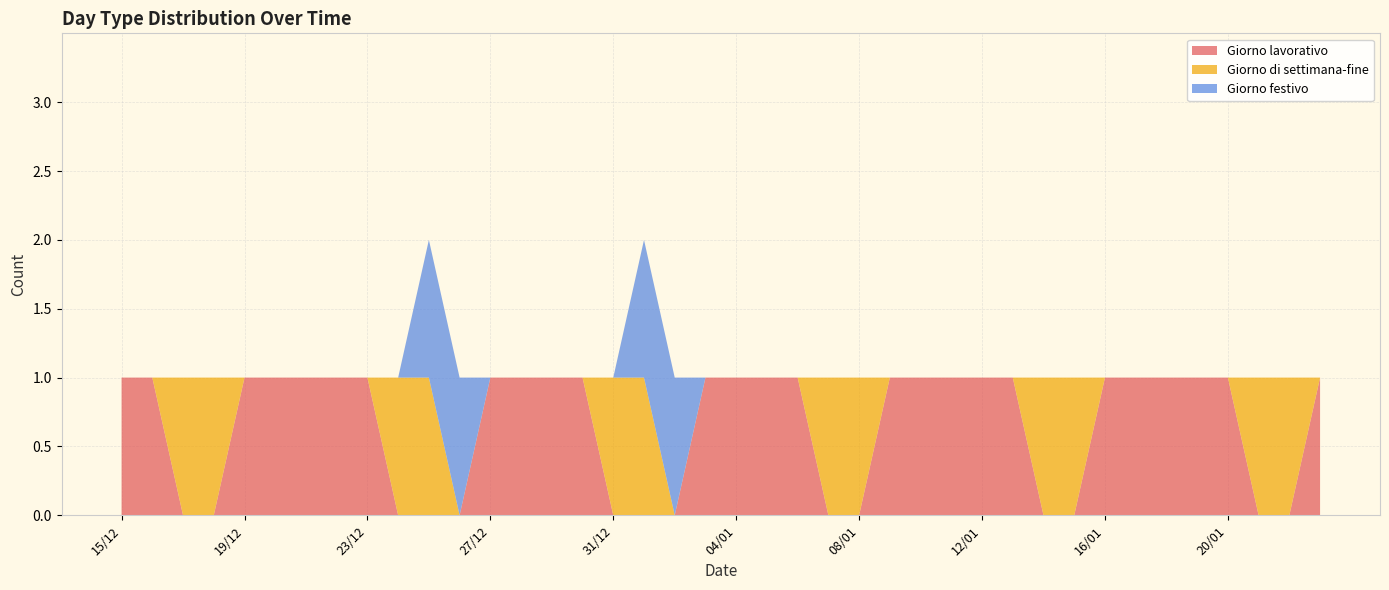

Reading left to right, what are all the values shown in this chart?

Giorno lavorativo: 15/12=1	16/12=1	17/12=0	18/12=0	19/12=1	20/12=1	21/12=1	22/12=1	23/12=1	24/12=0	25/12=0	26/12=0	27/12=1	28/12=1	29/12=1	30/12=1	31/12=0	01/01=0	02/01=0	03/01=1	04/01=1	05/01=1	06/01=1	07/01=0	08/01=0	09/01=1	10/01=1	11/01=1	12/01=1	13/01=1	14/01=0	15/01=0	16/01=1	17/01=1	18/01=1	19/01=1	20/01=1	21/01=0	22/01=0	23/01=1
Giorno di settimana-fine: 15/12=0	16/12=0	17/12=1	18/12=1	19/12=0	20/12=0	21/12=0	22/12=0	23/12=0	24/12=1	25/12=1	26/12=0	27/12=0	28/12=0	29/12=0	30/12=0	31/12=1	01/01=1	02/01=0	03/01=0	04/01=0	05/01=0	06/01=0	07/01=1	08/01=1	09/01=0	10/01=0	11/01=0	12/01=0	13/01=0	14/01=1	15/01=1	16/01=0	17/01=0	18/01=0	19/01=0	20/01=0	21/01=1	22/01=1	23/01=0
Giorno festivo: 15/12=0	16/12=0	17/12=0	18/12=0	19/12=0	20/12=0	21/12=0	22/12=0	23/12=0	24/12=0	25/12=1	26/12=1	27/12=0	28/12=0	29/12=0	30/12=0	31/12=0	01/01=1	02/01=1	03/01=0	04/01=0	05/01=0	06/01=0	07/01=0	08/01=0	09/01=0	10/01=0	11/01=0	12/01=0	13/01=0	14/01=0	15/01=0	16/01=0	17/01=0	18/01=0	19/01=0	20/01=0	21/01=0	22/01=0	23/01=0